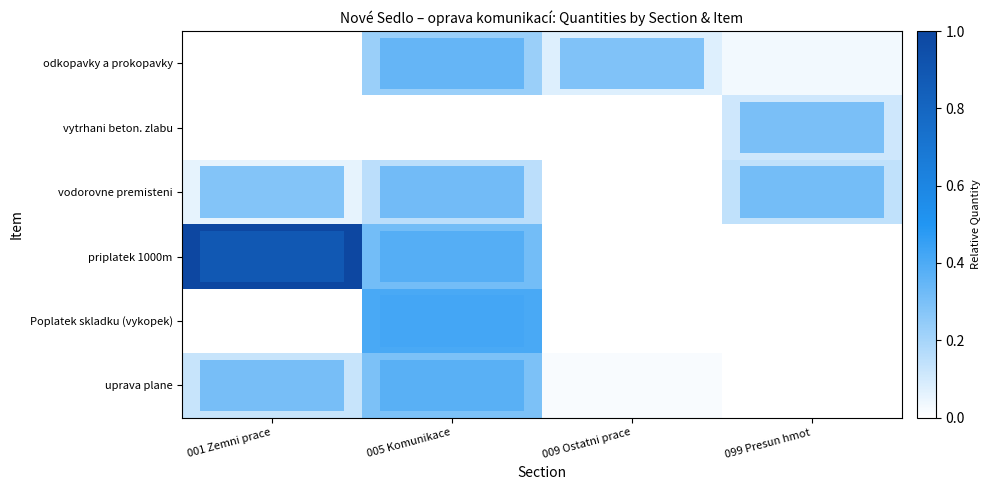

What is the total value across all series at 009 Ostatni prace?

0.1